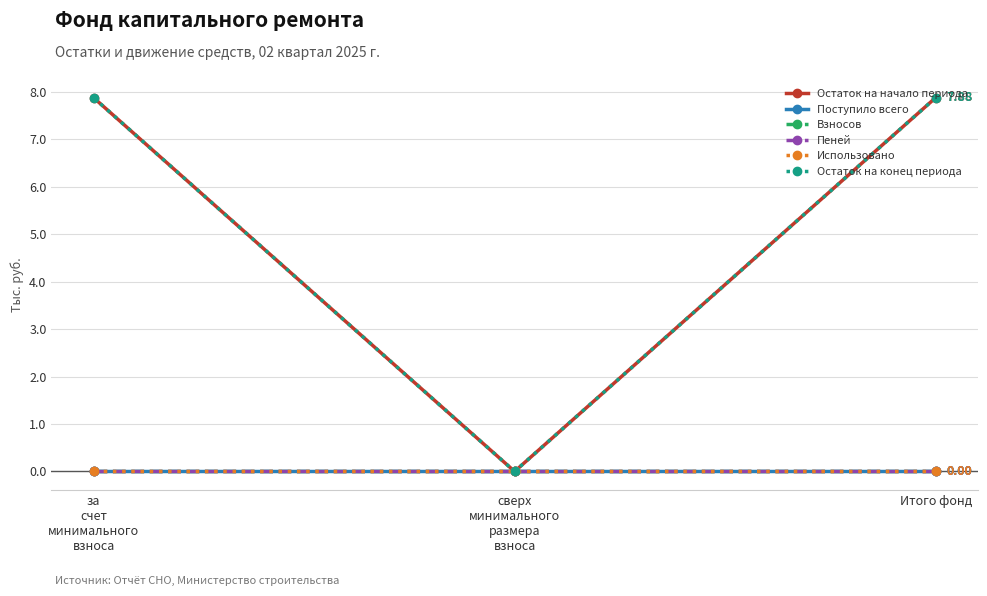

Reading left to right, what are all the values shown in this chart?

Остаток на начало периода: 7.9	0.0	7.9
Поступило всего: 0.0	0.0	0.0
Взносов: 0.0	0.0	0.0
Пеней: 0.0	0.0	0.0
Использовано: 0.0	0.0	0.0
Остаток на конец периода: 7.9	0.0	7.9